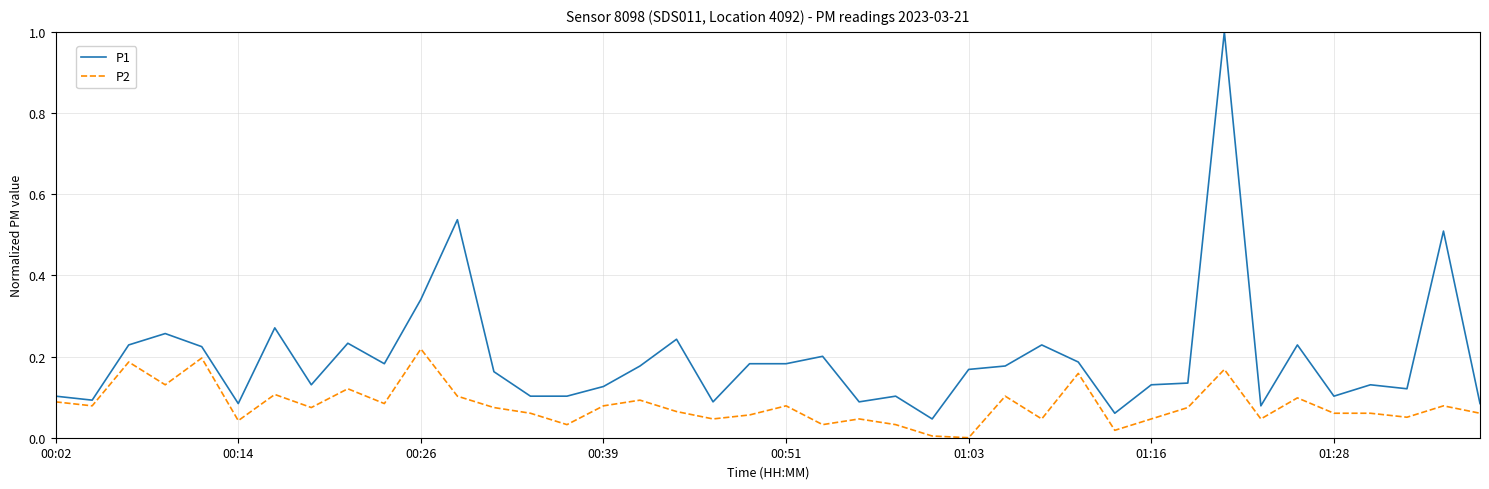

True or false: P2 and P1 cross at least once.

False